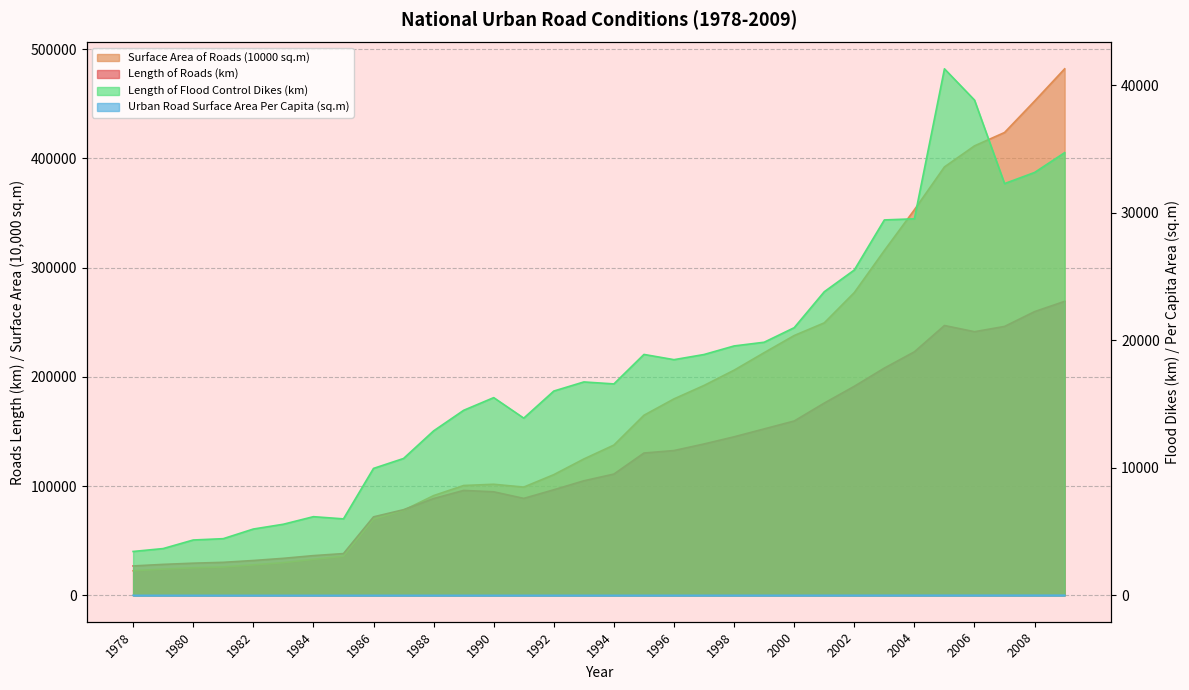

Between 1980 and 2003, which series saw the biggest shift?

Surface Area of Roads (10000 sq.m)